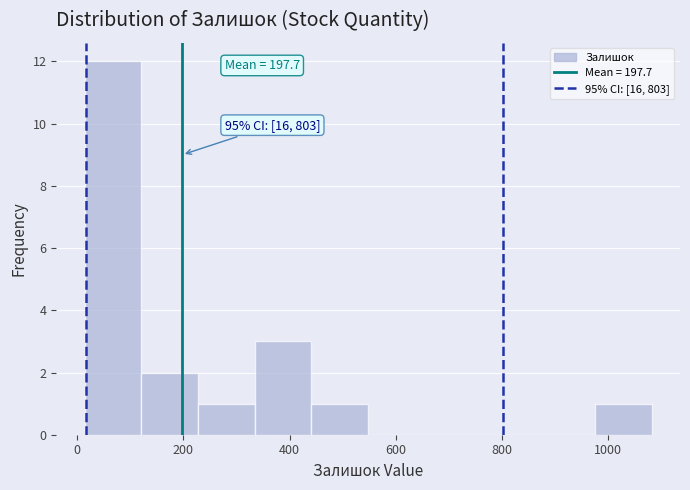

Over which range of the x-axis is the bar tallest?

20 to 120